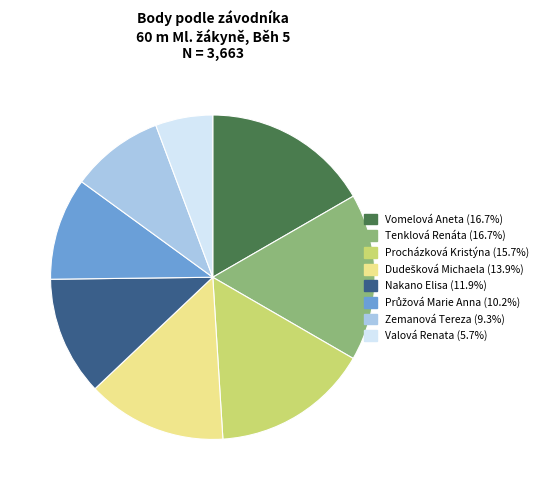

Which slice is the smallest?

Valová Renata